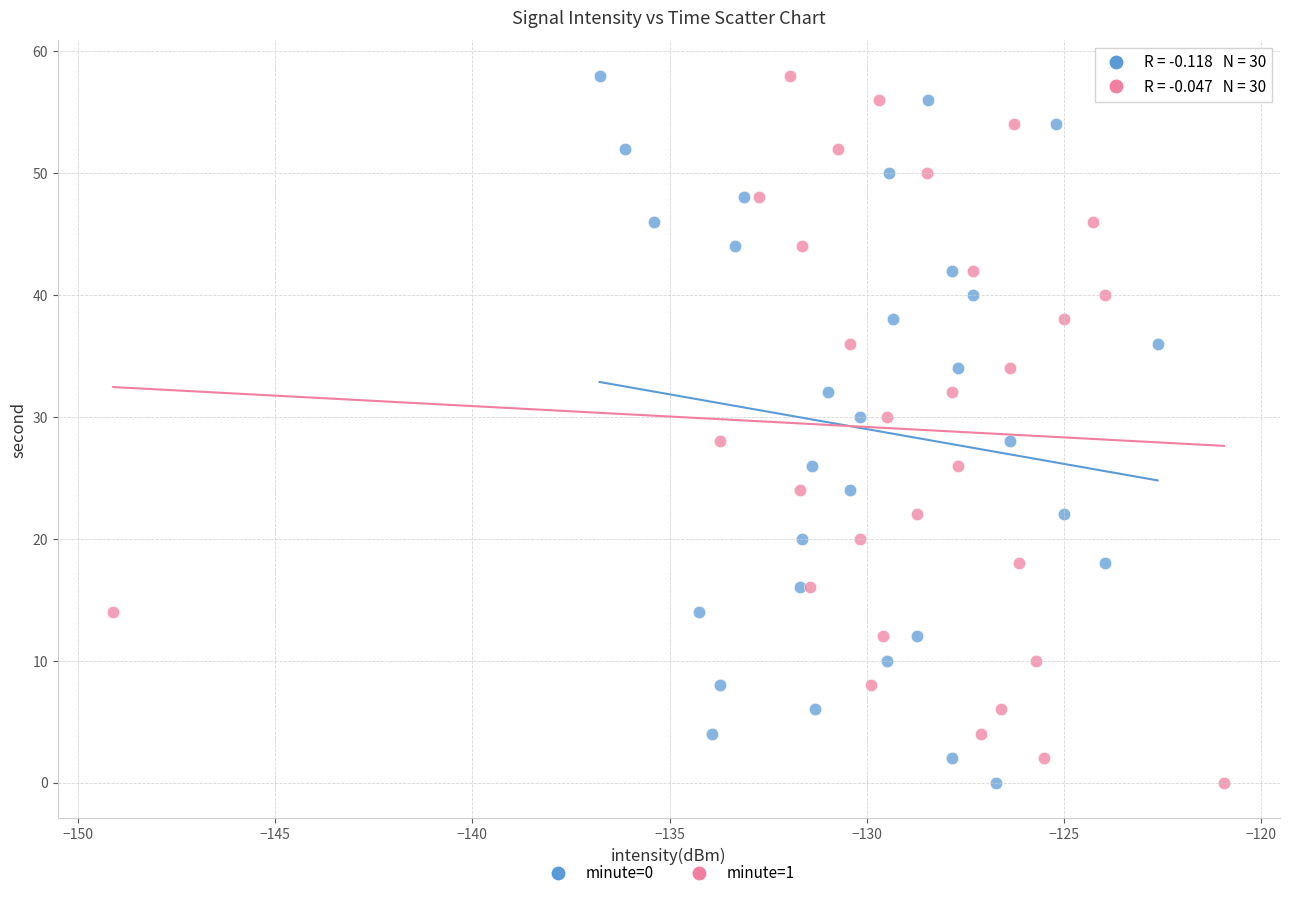

What are all the series names shown in the legend?

minute=0, minute=1